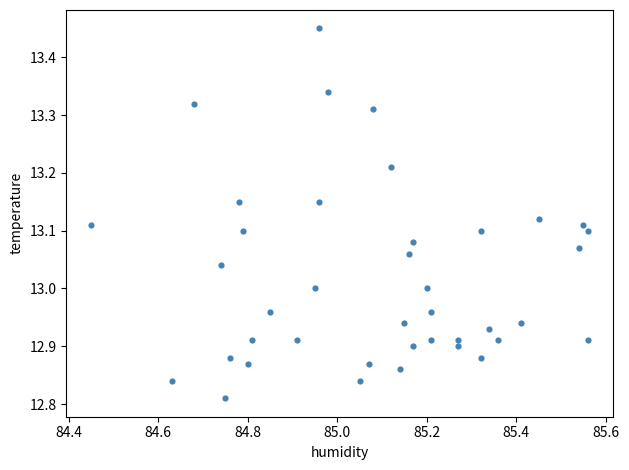

What is the range of X values (max minus min)?

1.1